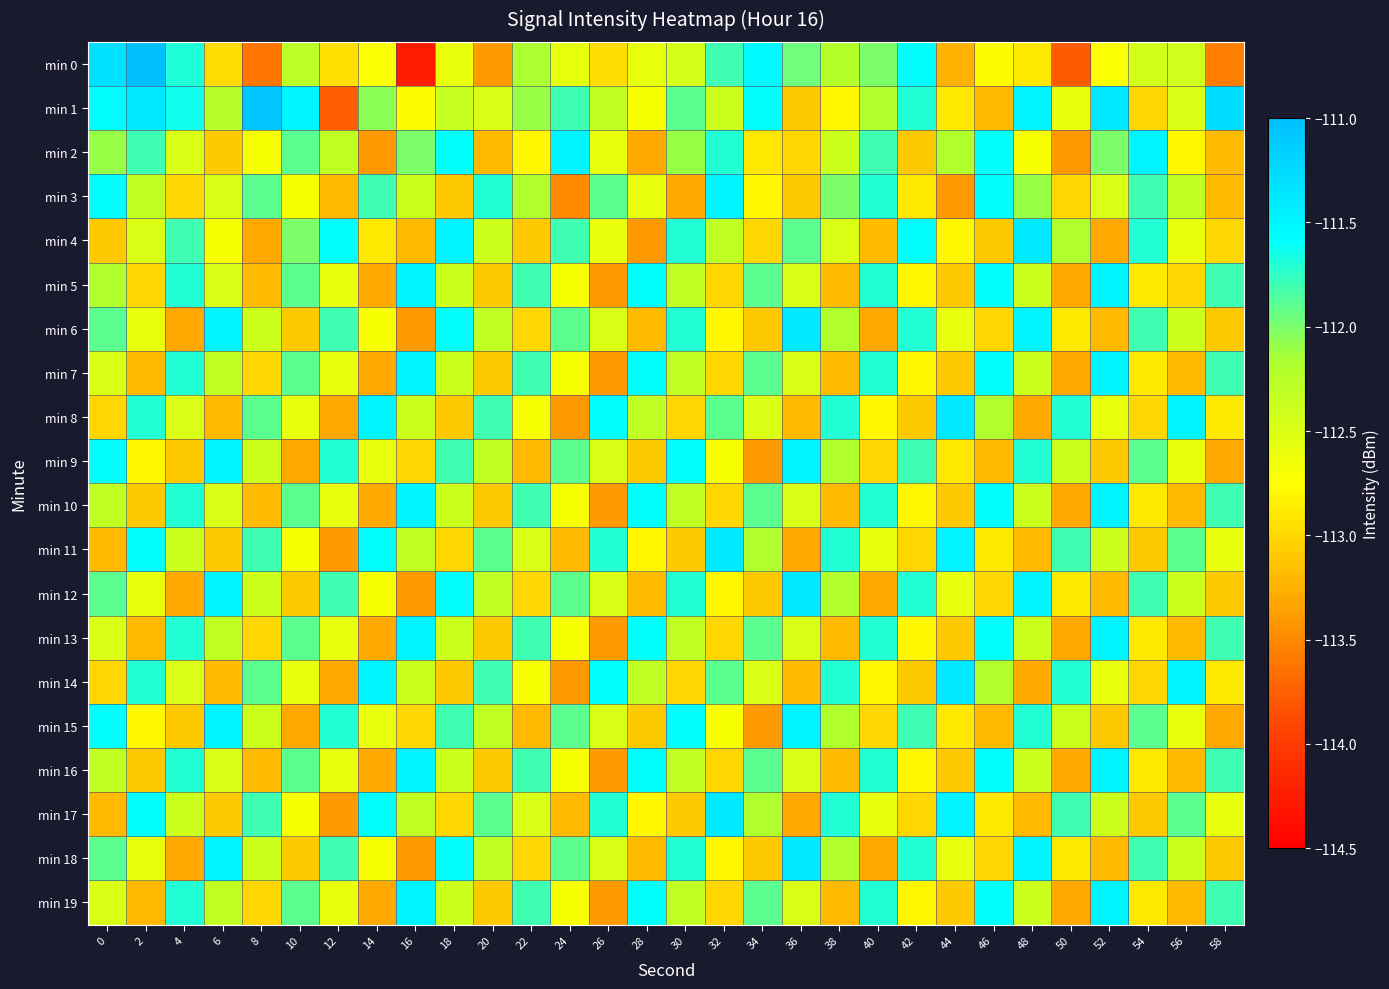

Reading left to right, what are all the values shown in this chart?

min 0: 0=-111.3	2=-110.7	4=-111.7	6=-113.0	8=-113.6	10=-112.3	12=-112.9	14=-112.7	16=-114.3	18=-112.6	20=-113.4	22=-112.2	24=-112.6	26=-113.0	28=-112.6	30=-112.4	32=-111.8	34=-111.5	36=-112.0	38=-112.2	40=-112.0	42=-111.6	44=-113.2	46=-112.8	48=-112.9	50=-113.8	52=-112.7	54=-112.4	56=-112.4	58=-113.6
min 1: 0=-111.6	2=-111.4	4=-111.6	6=-112.2	8=-111.1	10=-111.5	12=-113.8	14=-112.1	16=-112.8	18=-112.3	20=-112.5	22=-112.1	24=-111.8	26=-112.3	28=-112.7	30=-111.9	32=-112.4	34=-111.6	36=-113.1	38=-112.8	40=-112.2	42=-111.7	44=-112.9	46=-113.2	48=-111.5	50=-112.6	52=-111.4	54=-113.0	56=-112.5	58=-111.3
min 2: 0=-112.1	2=-111.8	4=-112.5	6=-113.1	8=-112.7	10=-111.9	12=-112.3	14=-113.4	16=-112.0	18=-111.6	20=-113.2	22=-112.8	24=-111.5	26=-112.6	28=-113.3	30=-112.1	32=-111.7	34=-112.9	36=-113.0	38=-112.4	40=-111.8	42=-113.1	44=-112.2	46=-111.6	48=-112.7	50=-113.4	52=-112.0	54=-111.5	56=-112.8	58=-113.2
min 3: 0=-111.6	2=-112.3	4=-113.0	6=-112.5	8=-111.9	10=-112.7	12=-113.2	14=-111.8	16=-112.4	18=-113.1	20=-111.7	22=-112.2	24=-113.5	26=-111.9	28=-112.6	30=-113.3	32=-111.5	34=-112.8	36=-113.1	38=-112.0	40=-111.7	42=-112.9	44=-113.4	46=-111.6	48=-112.1	50=-113.0	52=-112.5	54=-111.8	56=-112.3	58=-113.2
min 4: 0=-113.1	2=-112.5	4=-111.8	6=-112.7	8=-113.3	10=-112.0	12=-111.6	14=-112.9	16=-113.2	18=-111.5	20=-112.4	22=-113.1	24=-111.8	26=-112.6	28=-113.4	30=-111.7	32=-112.3	34=-113.0	36=-111.9	38=-112.5	40=-113.2	42=-111.6	44=-112.8	46=-113.1	48=-111.4	50=-112.2	52=-113.3	54=-111.7	56=-112.6	58=-113.0
min 5: 0=-112.2	2=-113.0	4=-111.7	6=-112.5	8=-113.2	10=-111.9	12=-112.6	14=-113.3	16=-111.5	18=-112.4	20=-113.1	22=-111.8	24=-112.7	26=-113.4	28=-111.6	30=-112.3	32=-113.0	34=-111.9	36=-112.5	38=-113.2	40=-111.7	42=-112.8	44=-113.1	46=-111.6	48=-112.4	50=-113.3	52=-111.5	54=-112.9	56=-113.0	58=-111.8
min 6: 0=-111.9	2=-112.6	4=-113.3	6=-111.5	8=-112.4	10=-113.1	12=-111.8	14=-112.7	16=-113.4	18=-111.6	20=-112.3	22=-113.0	24=-111.9	26=-112.5	28=-113.2	30=-111.7	32=-112.8	34=-113.1	36=-111.4	38=-112.2	40=-113.3	42=-111.7	44=-112.6	46=-113.0	48=-111.5	50=-112.9	52=-113.2	54=-111.8	56=-112.4	58=-113.1
min 7: 0=-112.5	2=-113.2	4=-111.7	6=-112.3	8=-113.0	10=-111.9	12=-112.6	14=-113.3	16=-111.5	18=-112.4	20=-113.1	22=-111.8	24=-112.7	26=-113.4	28=-111.6	30=-112.3	32=-113.0	34=-111.9	36=-112.5	38=-113.2	40=-111.7	42=-112.8	44=-113.1	46=-111.6	48=-112.4	50=-113.3	52=-111.5	54=-112.9	56=-113.2	58=-111.8
min 8: 0=-113.0	2=-111.7	4=-112.5	6=-113.2	8=-111.9	10=-112.6	12=-113.3	14=-111.5	16=-112.4	18=-113.1	20=-111.8	22=-112.7	24=-113.4	26=-111.6	28=-112.3	30=-113.0	32=-111.9	34=-112.5	36=-113.2	38=-111.7	40=-112.8	42=-113.1	44=-111.4	46=-112.2	48=-113.3	50=-111.7	52=-112.6	54=-113.0	56=-111.5	58=-112.9
min 9: 0=-111.6	2=-112.8	4=-113.1	6=-111.5	8=-112.4	10=-113.3	12=-111.7	14=-112.6	16=-113.0	18=-111.8	20=-112.3	22=-113.2	24=-111.9	26=-112.5	28=-113.1	30=-111.6	32=-112.7	34=-113.4	36=-111.5	38=-112.2	40=-113.0	42=-111.8	44=-112.9	46=-113.2	48=-111.7	50=-112.4	52=-113.1	54=-111.9	56=-112.6	58=-113.3
min 10: 0=-112.3	2=-113.1	4=-111.7	6=-112.5	8=-113.2	10=-111.9	12=-112.6	14=-113.3	16=-111.5	18=-112.4	20=-113.1	22=-111.8	24=-112.7	26=-113.4	28=-111.6	30=-112.3	32=-113.0	34=-111.9	36=-112.5	38=-113.2	40=-111.7	42=-112.8	44=-113.1	46=-111.6	48=-112.4	50=-113.3	52=-111.5	54=-112.9	56=-113.2	58=-111.8
min 11: 0=-113.2	2=-111.6	4=-112.4	6=-113.1	8=-111.8	10=-112.7	12=-113.4	14=-111.6	16=-112.3	18=-113.0	20=-111.9	22=-112.5	24=-113.2	26=-111.7	28=-112.8	30=-113.1	32=-111.4	34=-112.2	36=-113.3	38=-111.7	40=-112.6	42=-113.0	44=-111.5	46=-112.9	48=-113.2	50=-111.8	52=-112.4	54=-113.1	56=-111.9	58=-112.6
min 12: 0=-111.9	2=-112.6	4=-113.3	6=-111.5	8=-112.4	10=-113.1	12=-111.8	14=-112.7	16=-113.4	18=-111.6	20=-112.3	22=-113.0	24=-111.9	26=-112.5	28=-113.2	30=-111.7	32=-112.8	34=-113.1	36=-111.4	38=-112.2	40=-113.3	42=-111.7	44=-112.6	46=-113.0	48=-111.5	50=-112.9	52=-113.2	54=-111.8	56=-112.4	58=-113.1
min 13: 0=-112.5	2=-113.2	4=-111.7	6=-112.3	8=-113.0	10=-111.9	12=-112.6	14=-113.3	16=-111.5	18=-112.4	20=-113.1	22=-111.8	24=-112.7	26=-113.4	28=-111.6	30=-112.3	32=-113.0	34=-111.9	36=-112.5	38=-113.2	40=-111.7	42=-112.8	44=-113.1	46=-111.6	48=-112.4	50=-113.3	52=-111.5	54=-112.9	56=-113.2	58=-111.8
min 14: 0=-113.0	2=-111.7	4=-112.5	6=-113.2	8=-111.9	10=-112.6	12=-113.3	14=-111.5	16=-112.4	18=-113.1	20=-111.8	22=-112.7	24=-113.4	26=-111.6	28=-112.3	30=-113.0	32=-111.9	34=-112.5	36=-113.2	38=-111.7	40=-112.8	42=-113.1	44=-111.4	46=-112.2	48=-113.3	50=-111.7	52=-112.6	54=-113.0	56=-111.5	58=-112.9
min 15: 0=-111.6	2=-112.8	4=-113.1	6=-111.5	8=-112.4	10=-113.3	12=-111.7	14=-112.6	16=-113.0	18=-111.8	20=-112.3	22=-113.2	24=-111.9	26=-112.5	28=-113.1	30=-111.6	32=-112.7	34=-113.4	36=-111.5	38=-112.2	40=-113.0	42=-111.8	44=-112.9	46=-113.2	48=-111.7	50=-112.4	52=-113.1	54=-111.9	56=-112.6	58=-113.3
min 16: 0=-112.3	2=-113.1	4=-111.7	6=-112.5	8=-113.2	10=-111.9	12=-112.6	14=-113.3	16=-111.5	18=-112.4	20=-113.1	22=-111.8	24=-112.7	26=-113.4	28=-111.6	30=-112.3	32=-113.0	34=-111.9	36=-112.5	38=-113.2	40=-111.7	42=-112.8	44=-113.1	46=-111.6	48=-112.4	50=-113.3	52=-111.5	54=-112.9	56=-113.2	58=-111.8
min 17: 0=-113.2	2=-111.6	4=-112.4	6=-113.1	8=-111.8	10=-112.7	12=-113.4	14=-111.6	16=-112.3	18=-113.0	20=-111.9	22=-112.5	24=-113.2	26=-111.7	28=-112.8	30=-113.1	32=-111.4	34=-112.2	36=-113.3	38=-111.7	40=-112.6	42=-113.0	44=-111.5	46=-112.9	48=-113.2	50=-111.8	52=-112.4	54=-113.1	56=-111.9	58=-112.6
min 18: 0=-111.9	2=-112.6	4=-113.3	6=-111.5	8=-112.4	10=-113.1	12=-111.8	14=-112.7	16=-113.4	18=-111.6	20=-112.3	22=-113.0	24=-111.9	26=-112.5	28=-113.2	30=-111.7	32=-112.8	34=-113.1	36=-111.4	38=-112.2	40=-113.3	42=-111.7	44=-112.6	46=-113.0	48=-111.5	50=-112.9	52=-113.2	54=-111.8	56=-112.4	58=-113.1
min 19: 0=-112.5	2=-113.2	4=-111.7	6=-112.3	8=-113.0	10=-111.9	12=-112.6	14=-113.3	16=-111.5	18=-112.4	20=-113.1	22=-111.8	24=-112.7	26=-113.4	28=-111.6	30=-112.3	32=-113.0	34=-111.9	36=-112.5	38=-113.2	40=-111.7	42=-112.8	44=-113.1	46=-111.6	48=-112.4	50=-113.3	52=-111.5	54=-112.9	56=-113.2	58=-111.8